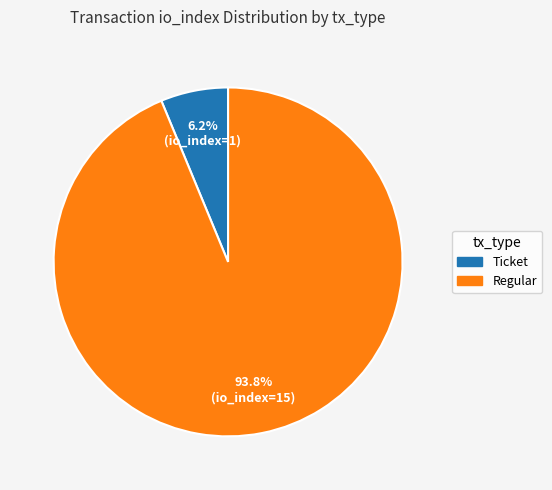

Is there any slice that represents more than half of the pie?

Yes